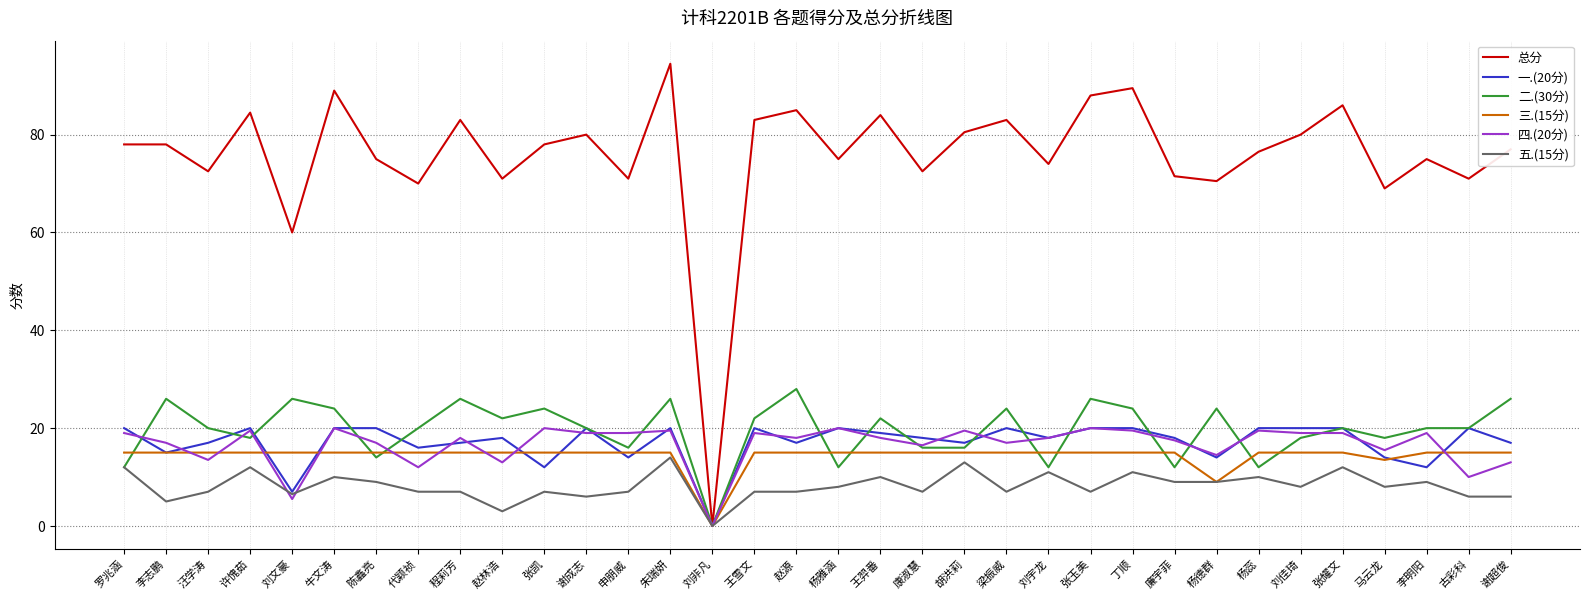

What is the sum of the 一.(20分) values at 古彩科 and 刘文豪?

27.0